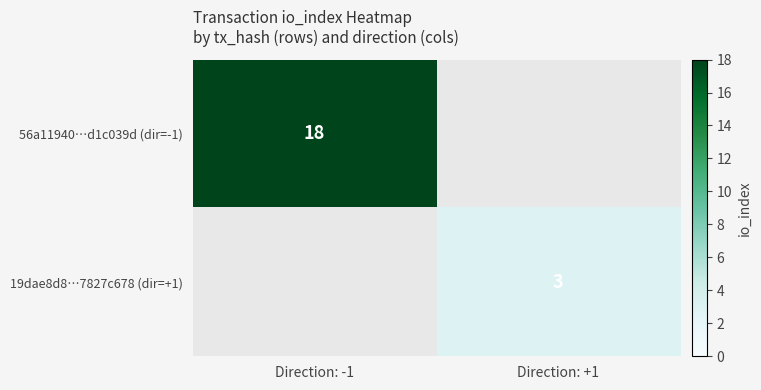

Is it true that 56a11940…d1c039d (dir=-1) equals 18 at Direction: -1?

True